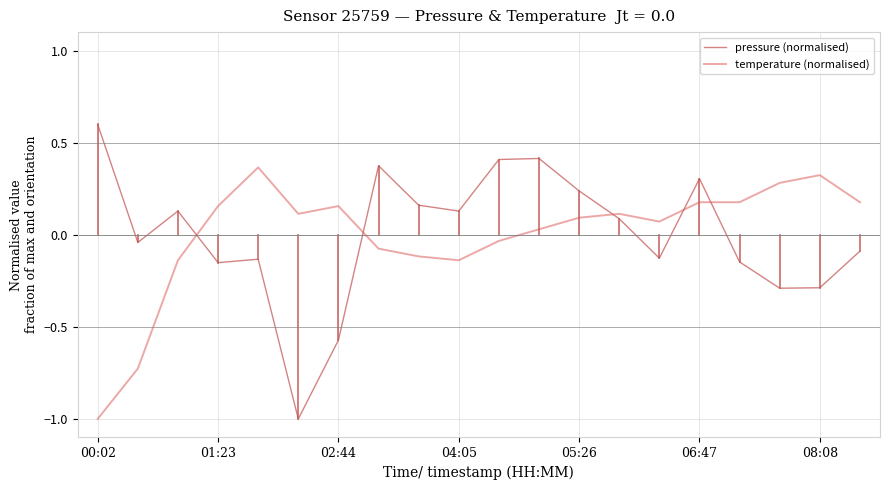

At how many categories does at least one series exceed 0?

19